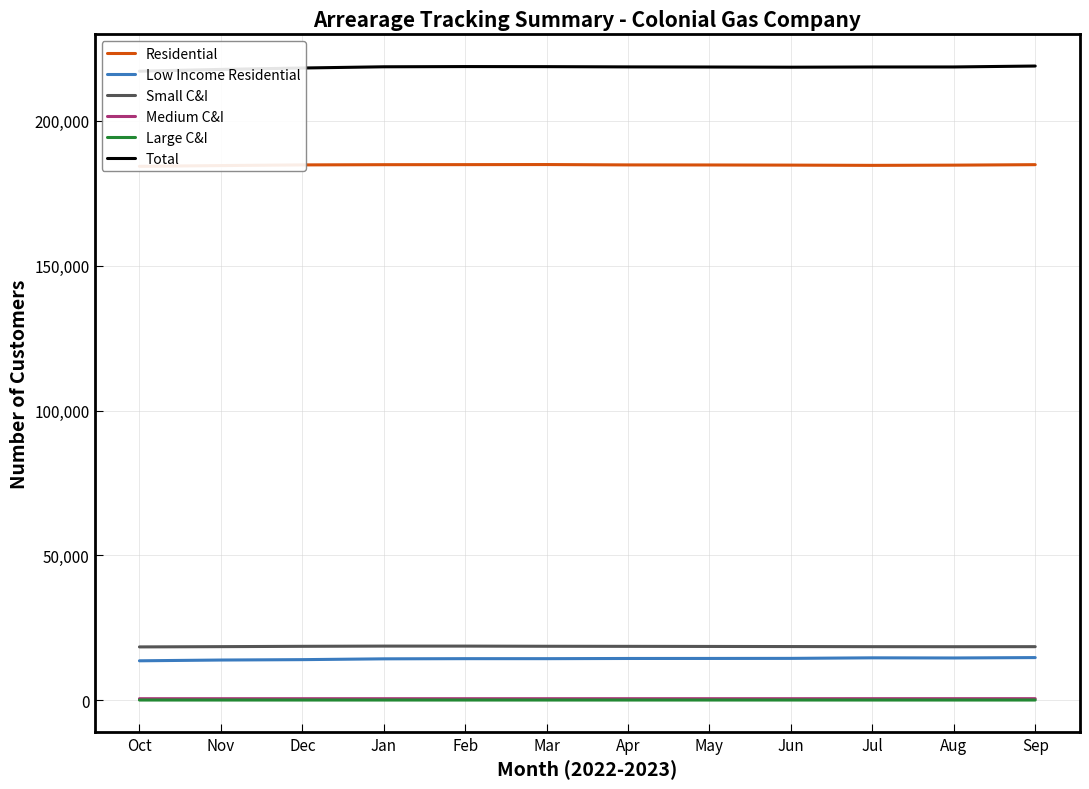

What is the difference between the second highest and minimum values in the Total series?

1596